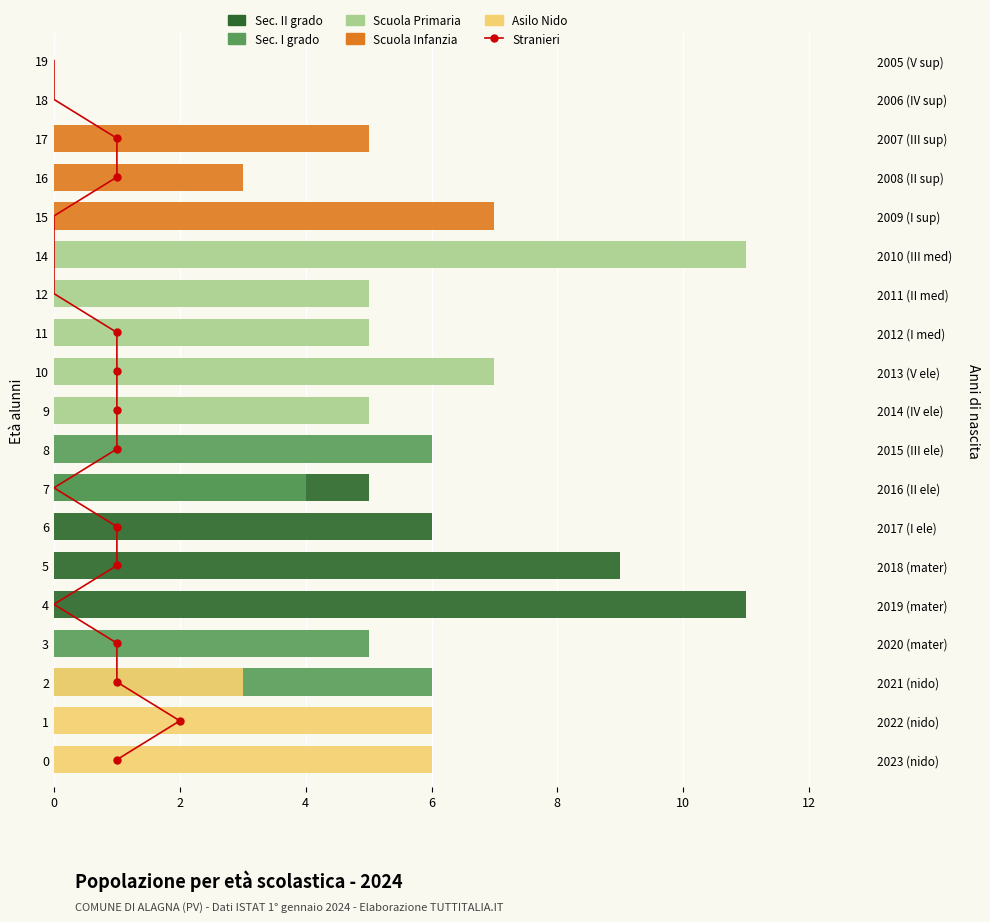

What are all the series names shown in the legend?

Stranieri, Sec. II grado, Sec. I grado, Scuola Primaria, Scuola Infanzia, Asilo Nido